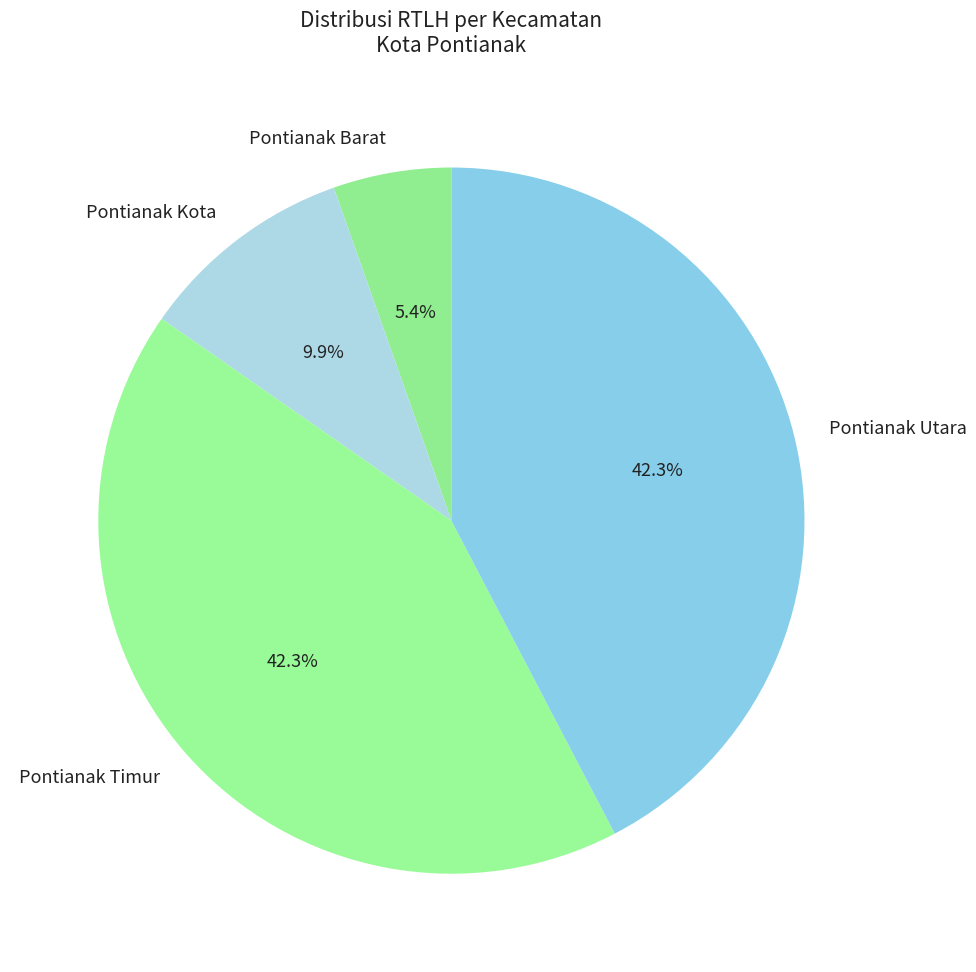

Which has a higher value, Pontianak Barat or Pontianak Utara?

Pontianak Utara